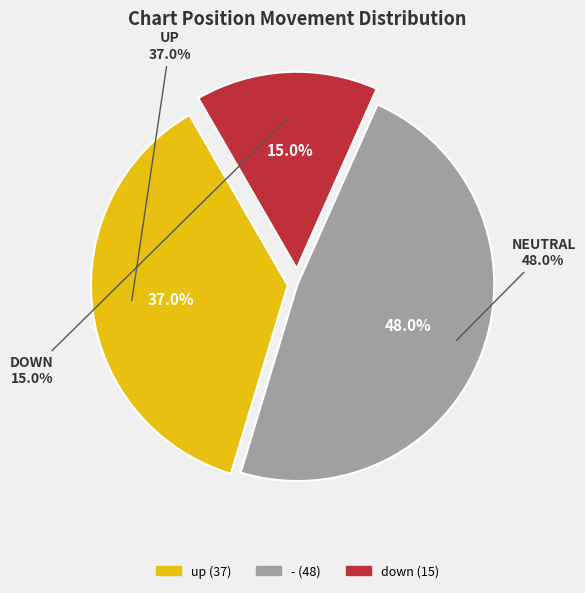

Do up and down together represent more than half of the pie?

Yes